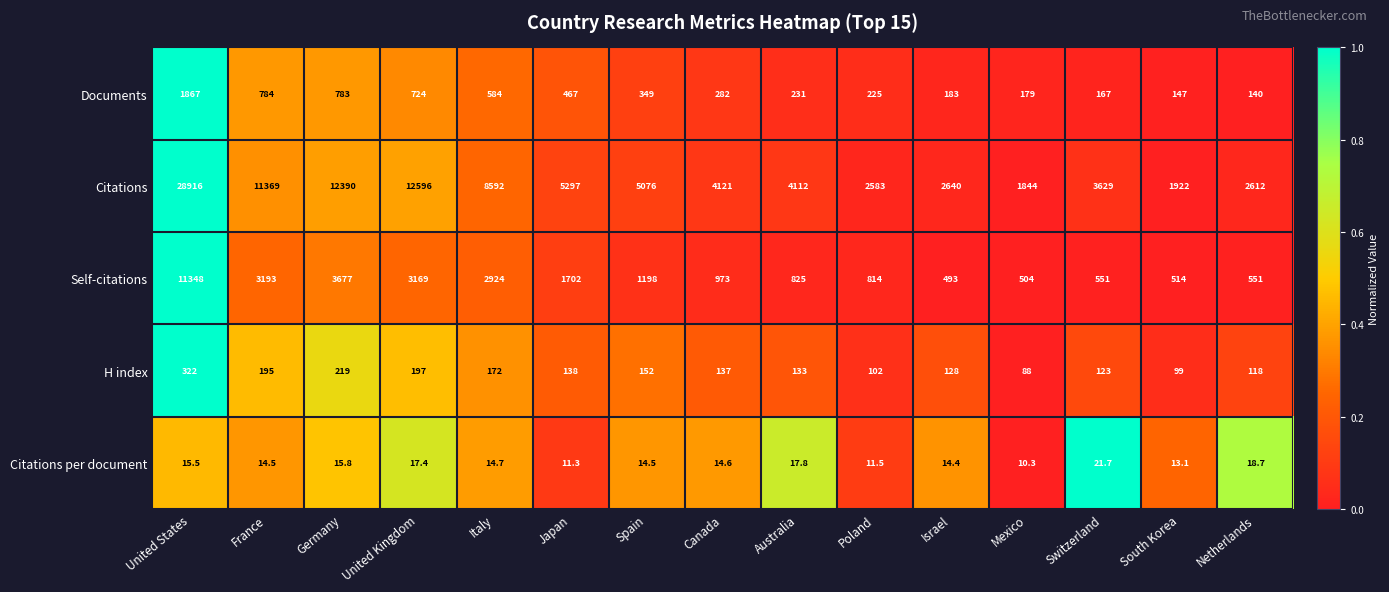

Between United Kingdom and South Korea, which series saw the biggest shift?

Citations